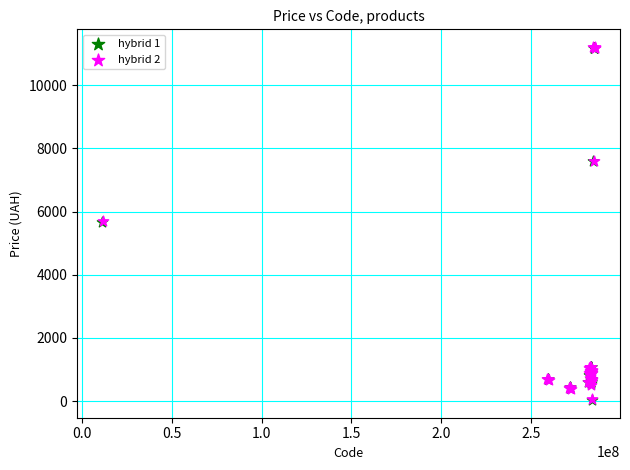

What are all the series names shown in the legend?

hybrid 1, hybrid 2